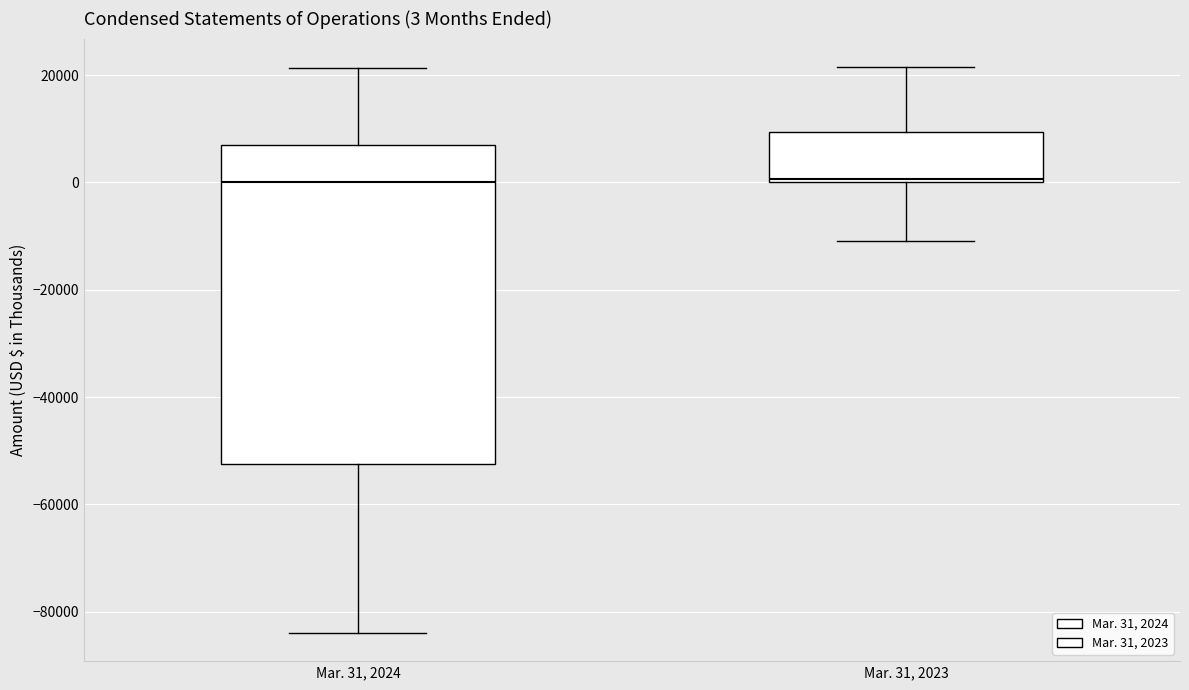

Which box is the tallest, from its lower edge to its upper edge?

Mar. 31, 2024